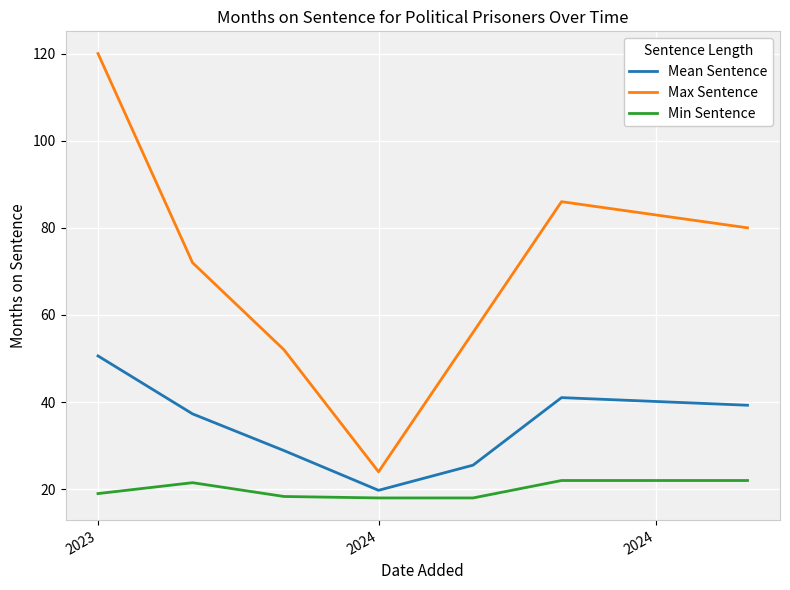

What is the greatest value displayed?

120.0